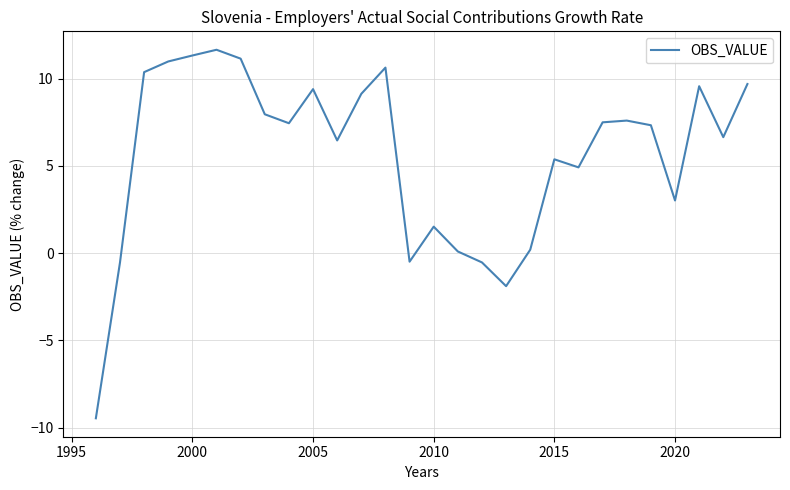

What is the maximum value shown in the chart?

11.7